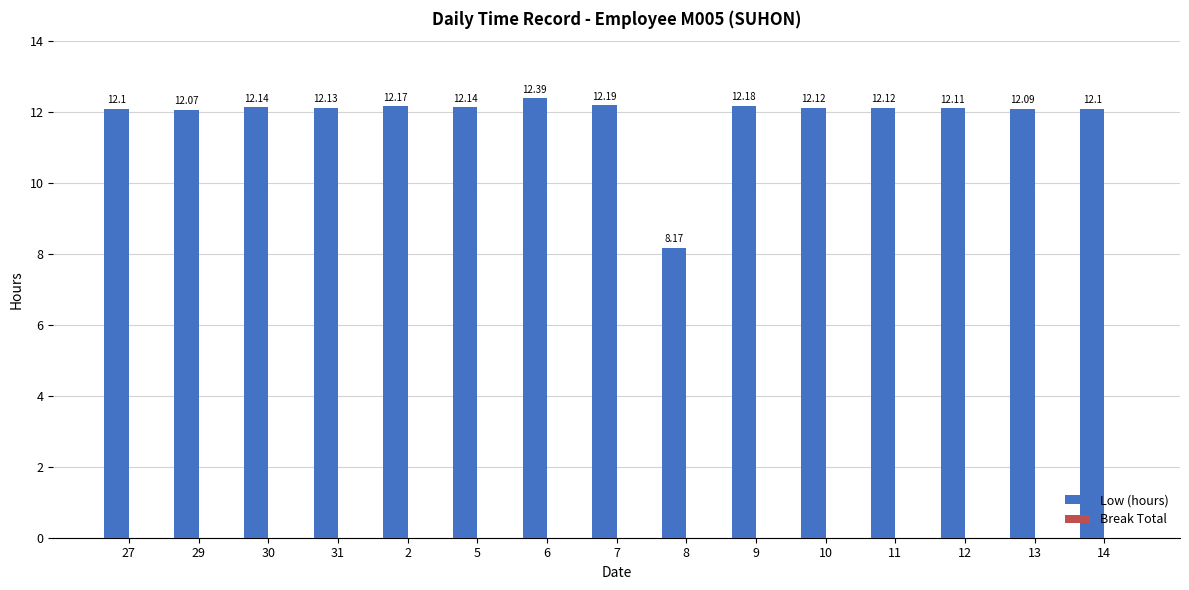

How many categories are shown in the chart?

15